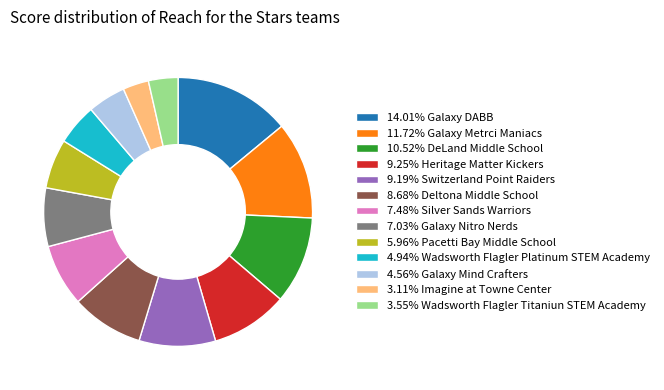

Approximately how many times larger is the value at 7.03% Galaxy Nitro Nerds compared to 14.01% Galaxy DABB?

0.5